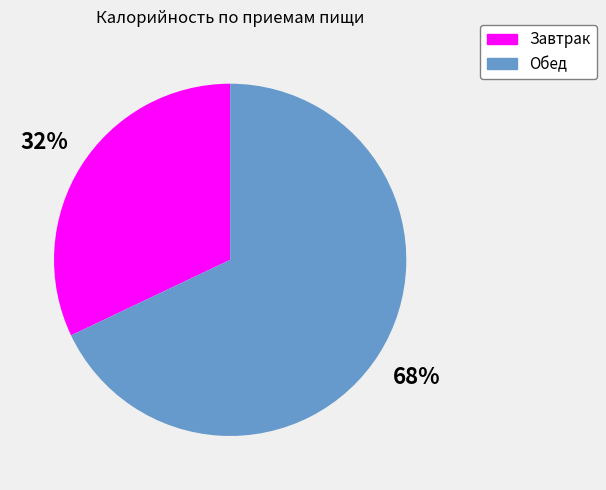

Count the number of slices in the pie.

2